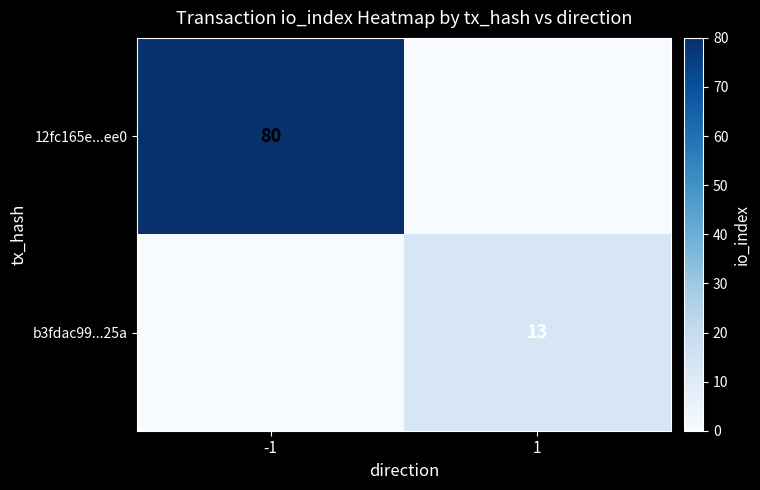

The value of b3fdac99...25a at 1 is 7. True or false?

False